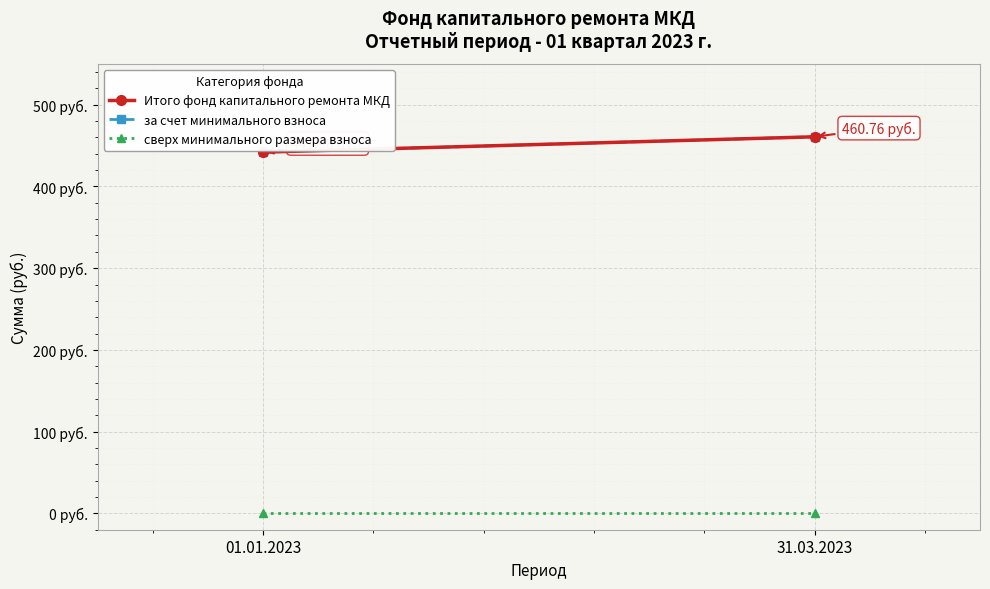

Which series has the widest spread of values?

Итого фонд капитального ремонта МКД